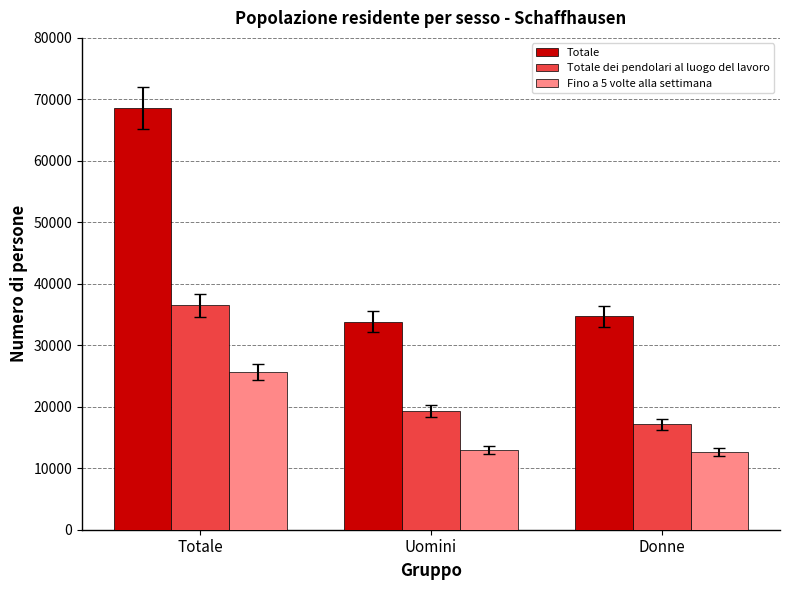

What is the difference between the maximum and minimum values in the Totale dei pendolari al luogo del lavoro series?

19355